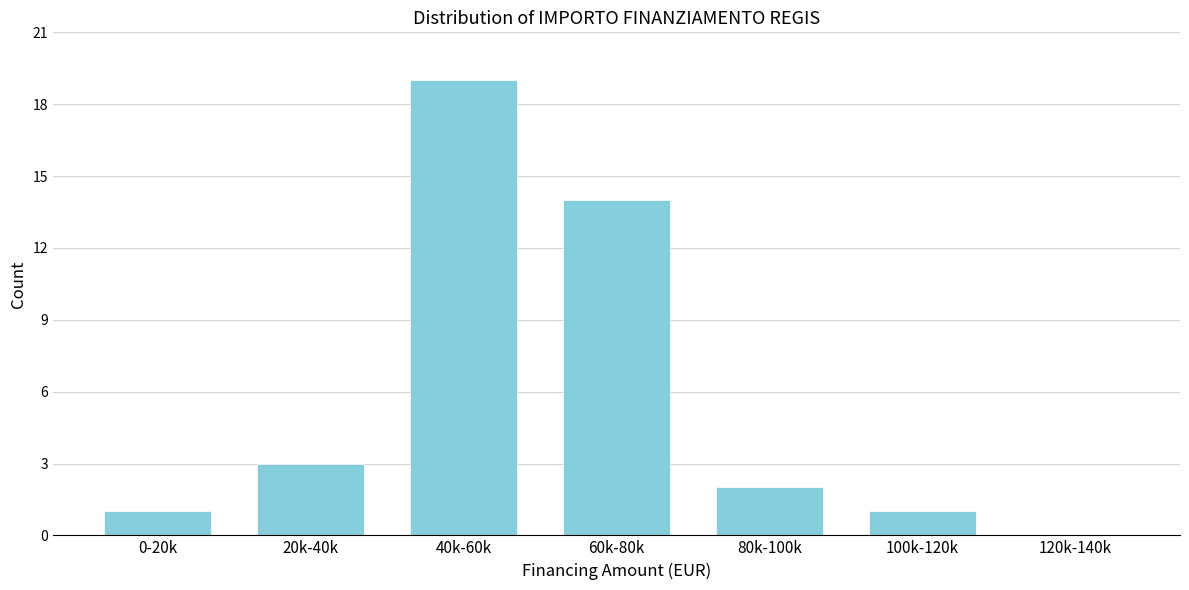

Reading left to right, extract all data points from this chart.

0-20k=1	20k-40k=3	40k-60k=19	60k-80k=14	80k-100k=2	100k-120k=1	120k-140k=0